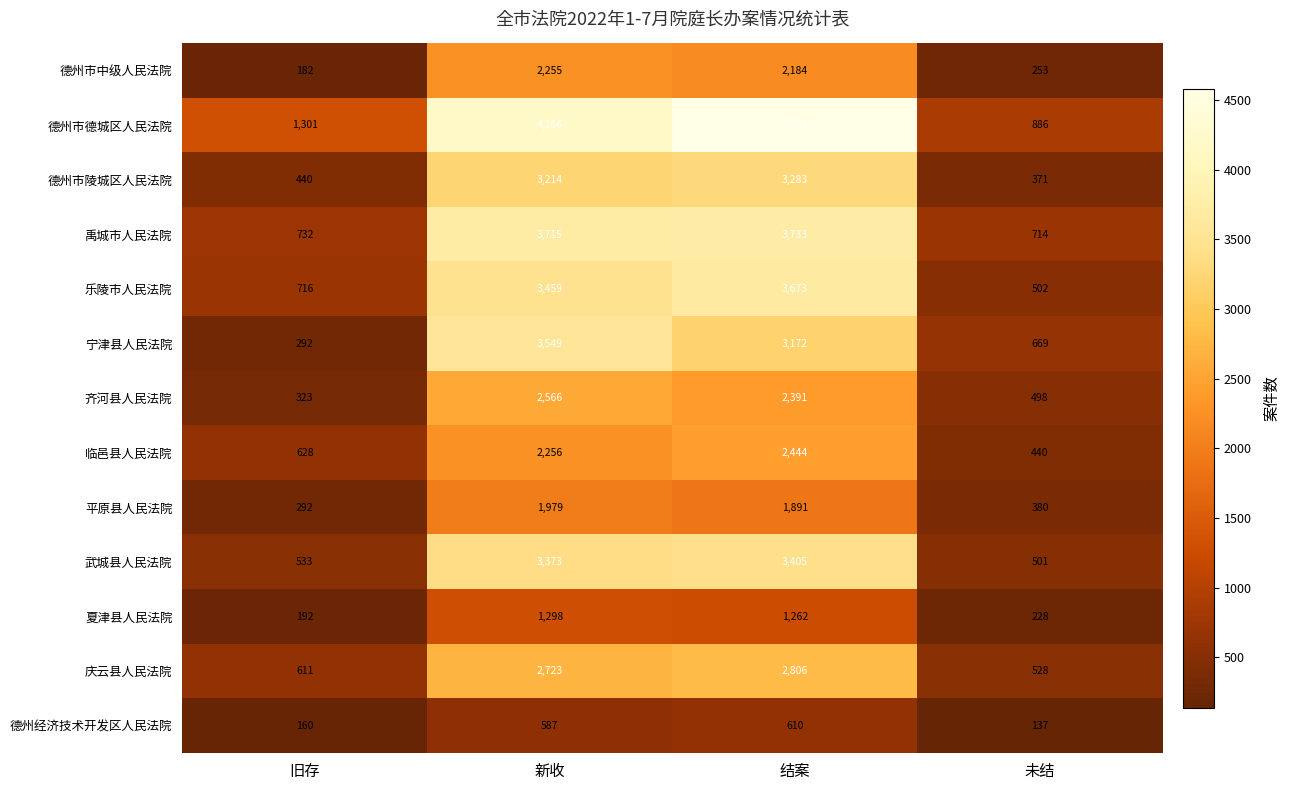

What is the total value across all series at 未结?

6107